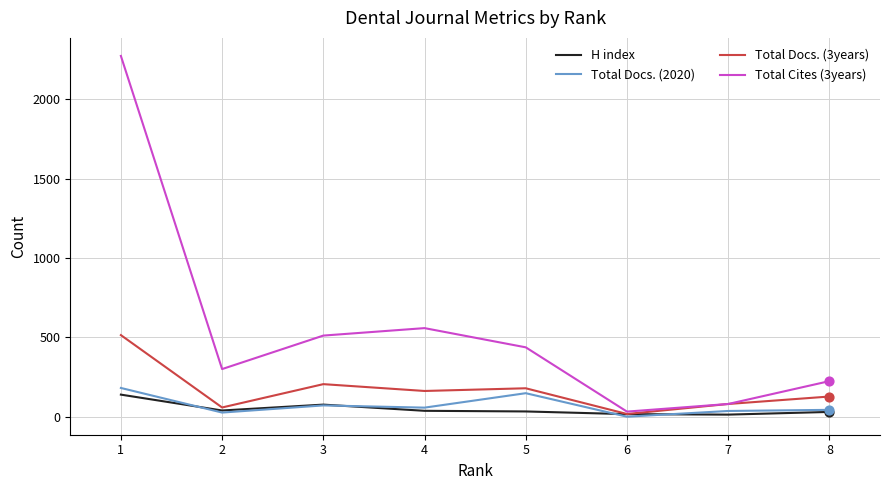

Which series has the largest total across all categories?

Total Cites (3years)